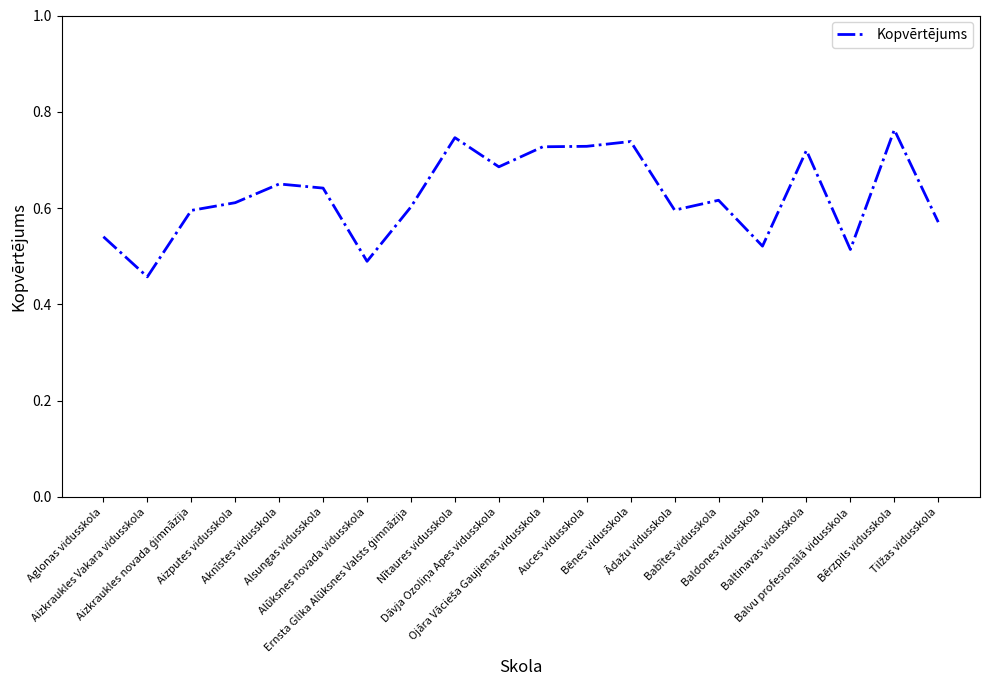

List the labels in order of value, smallest first.

Aizkraukles Vakara vidusskola, Alūksnes novada vidusskola, Balvu profesionālā vidusskola, Baldones vidusskola, Aglonas vidusskola, Tilžas vidusskola, Aizkraukles novada ģimnāzija, Ādažu vidusskola, Ernsta Glika Alūksnes Valsts ģimnāzija, Aizputes vidusskola, Babītes vidusskola, Alsungas vidusskola, Aknīstes vidusskola, Dāvja Ozoliņa Apes vidusskola, Baltinavas vidusskola, Ojāra Vācieša Gaujienas vidusskola, Auces vidusskola, Bēnes vidusskola, Nītaures vidusskola, Bērzpils vidusskola